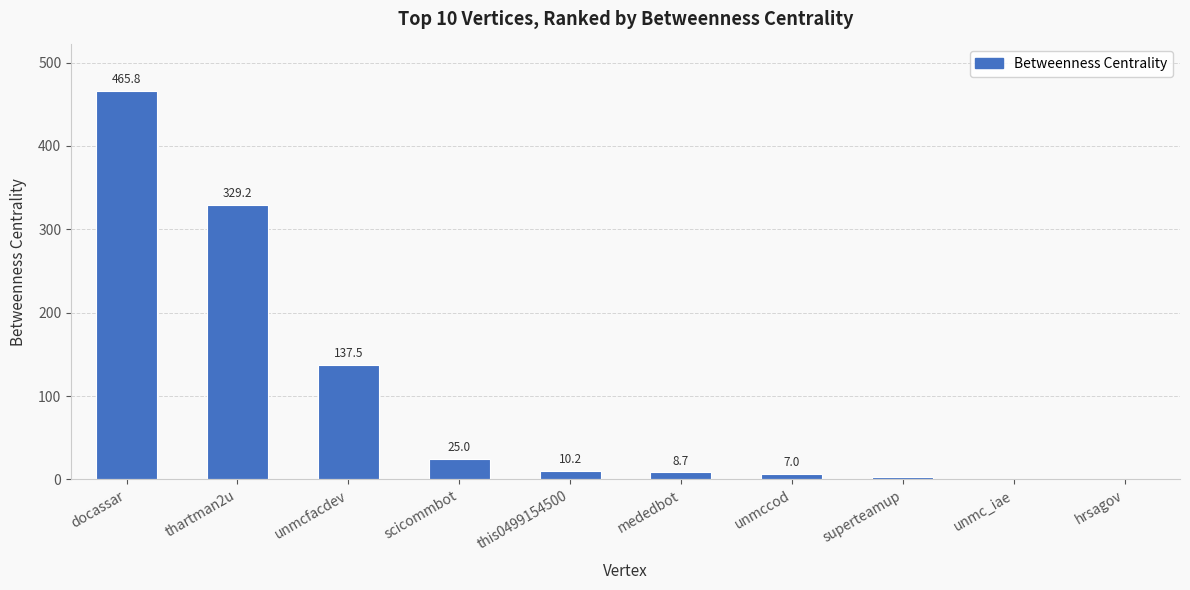

Are the bars horizontal?

No